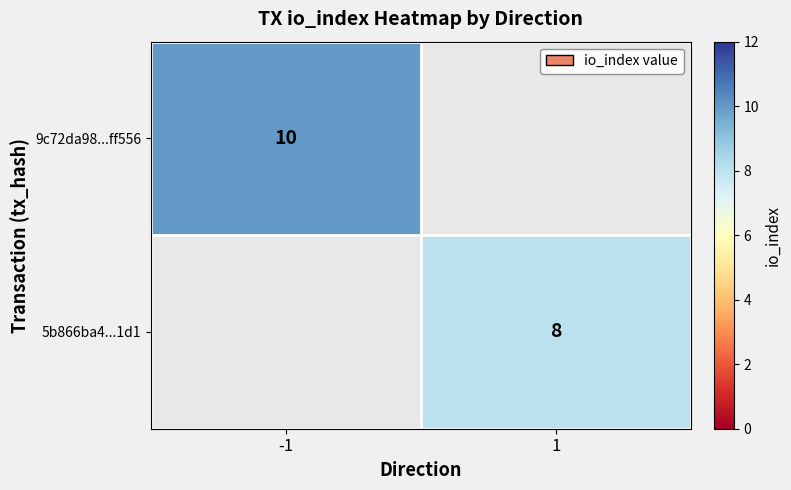

The value of 5b866ba4...1d1 at 1 is 8. True or false?

True